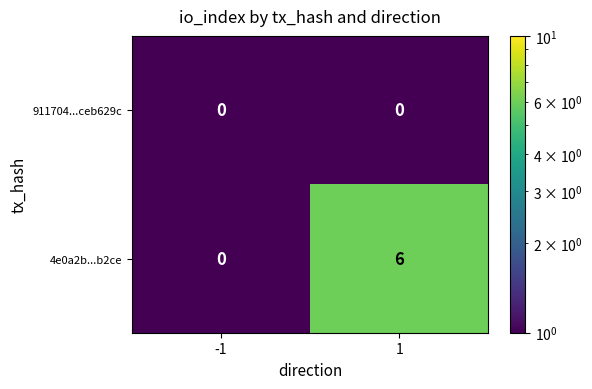

How many series are shown in this chart?

2